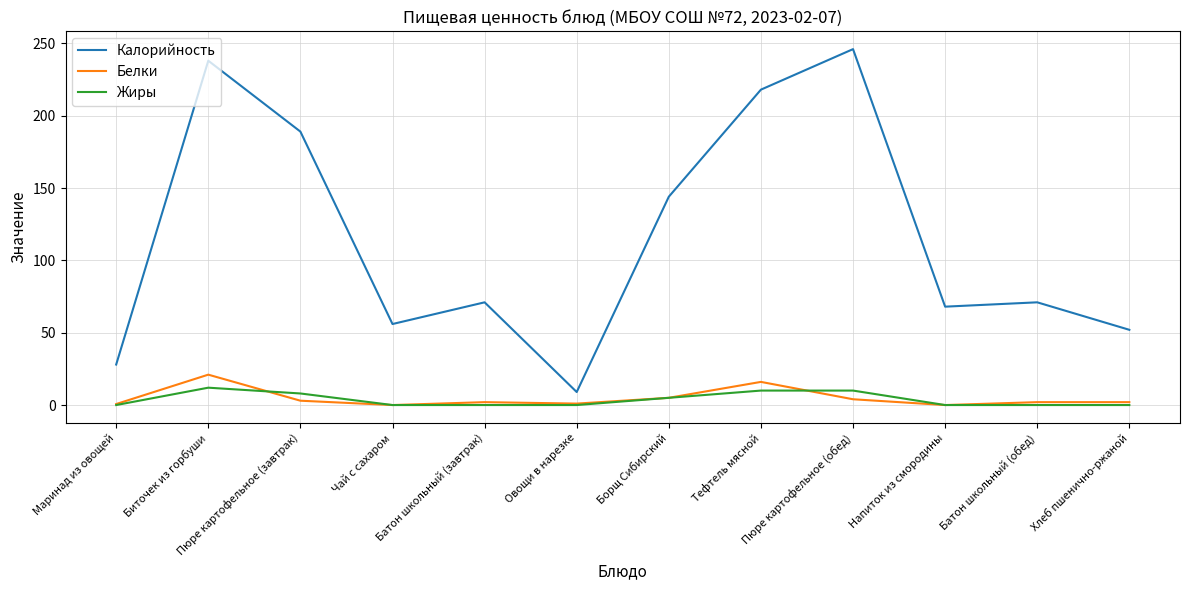

Between Биточек из горбуши and Борщ Сибирский, which series saw the biggest shift?

Калорийность